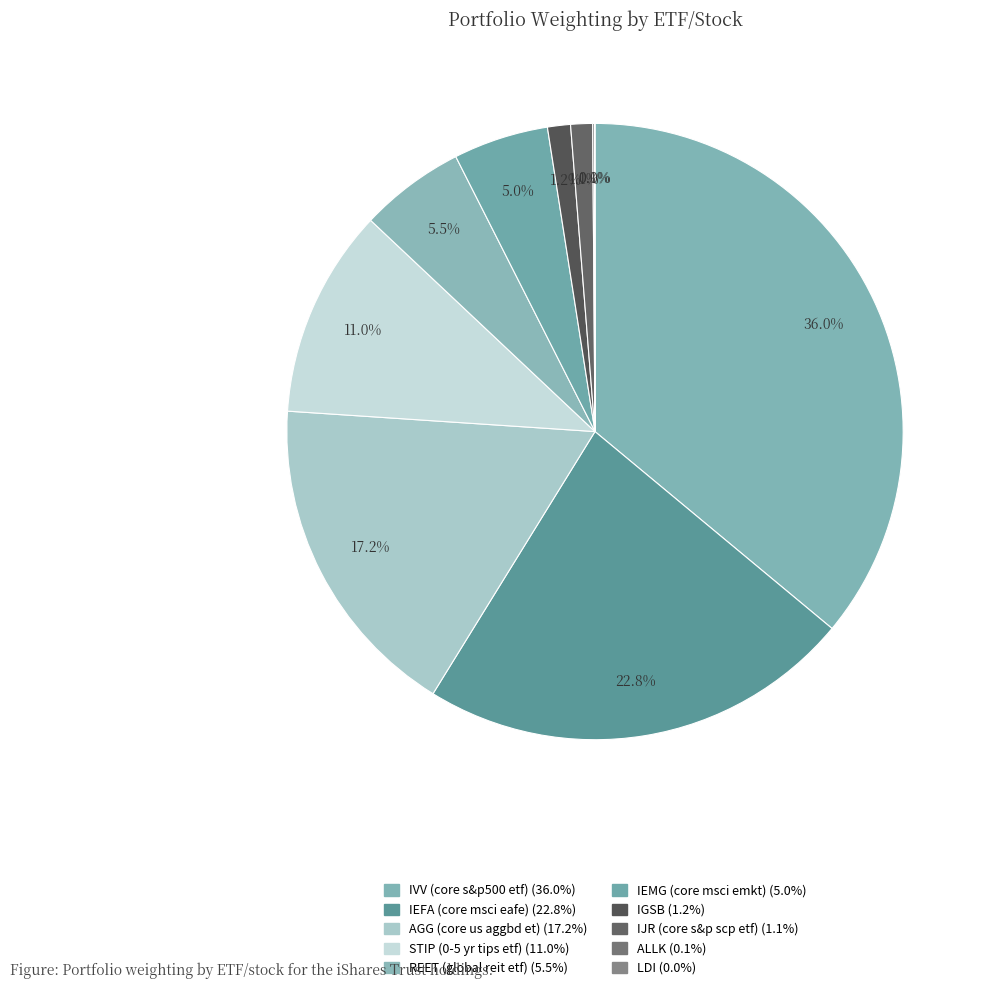

Combined, what portion of the pie is LDI and ALLK?

0.1%